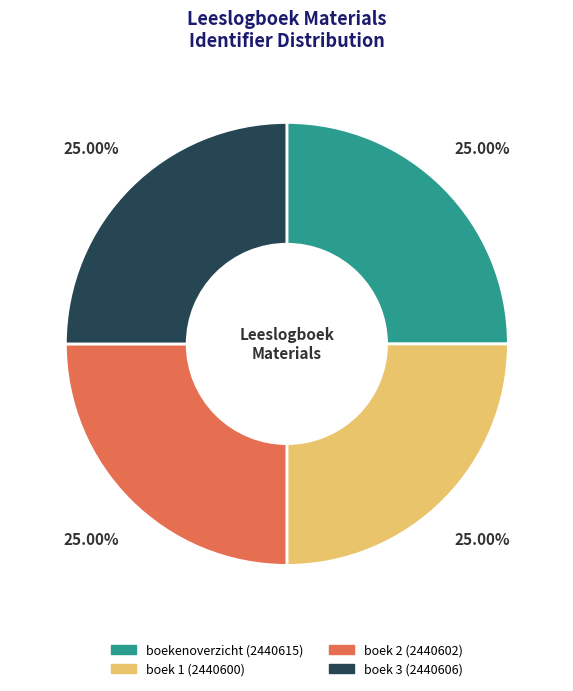

Count the number of slices in the pie.

4